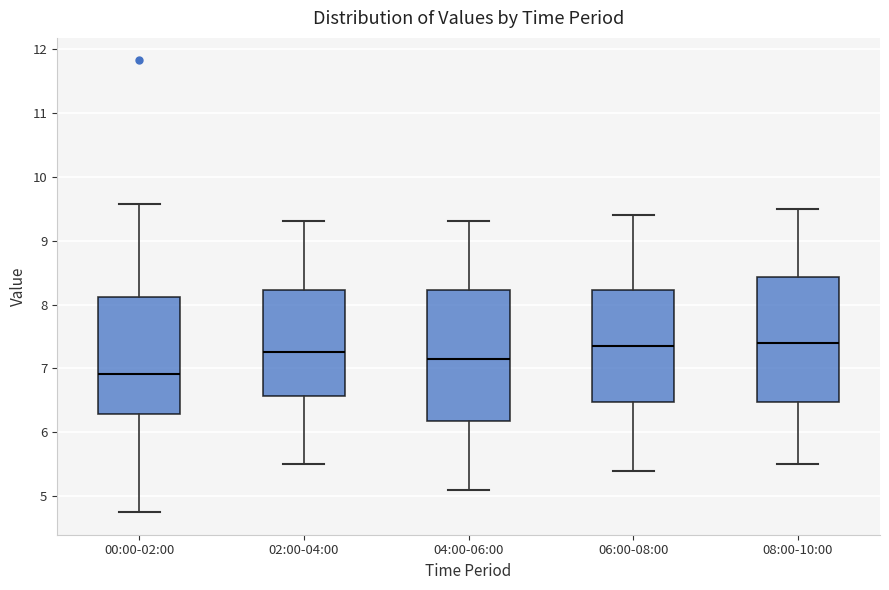

Which box's median line is the lowest?

00:00-02:00